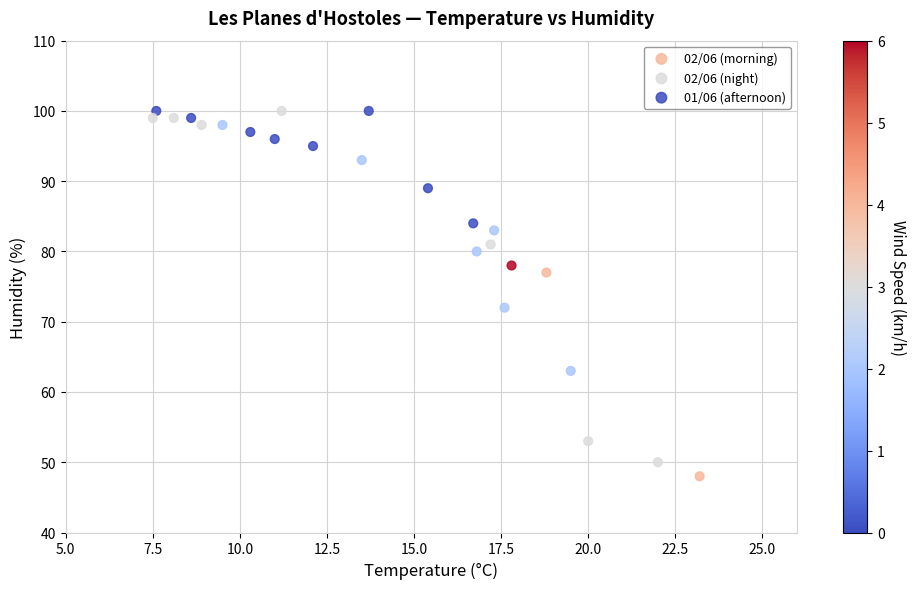

Which series reaches the minimum Y coordinate?

02/06 (morning)